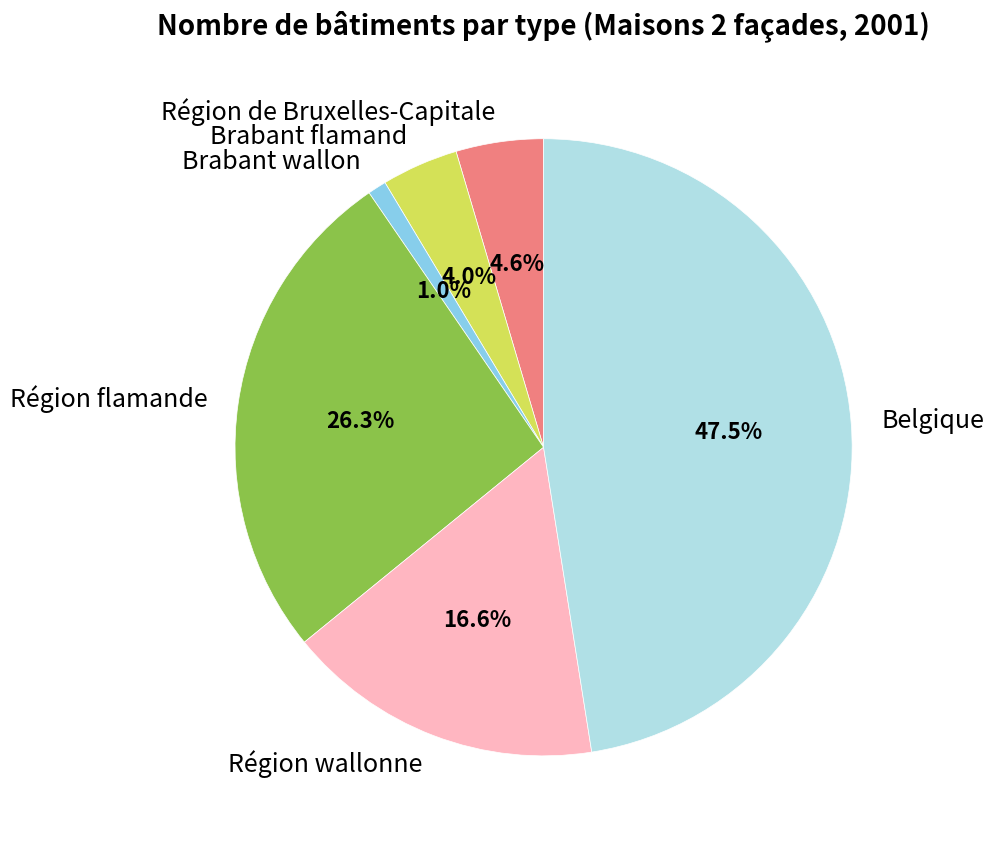

Approximately how many times larger is the value at Brabant flamand compared to Région wallonne?

0.2